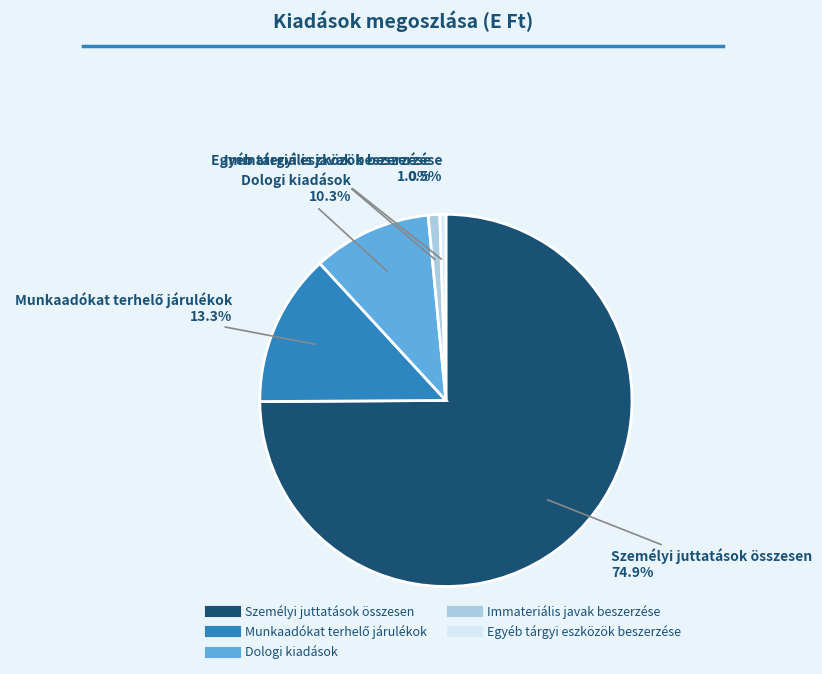

What is the largest slice in the pie chart?

Személyi juttatások összesen